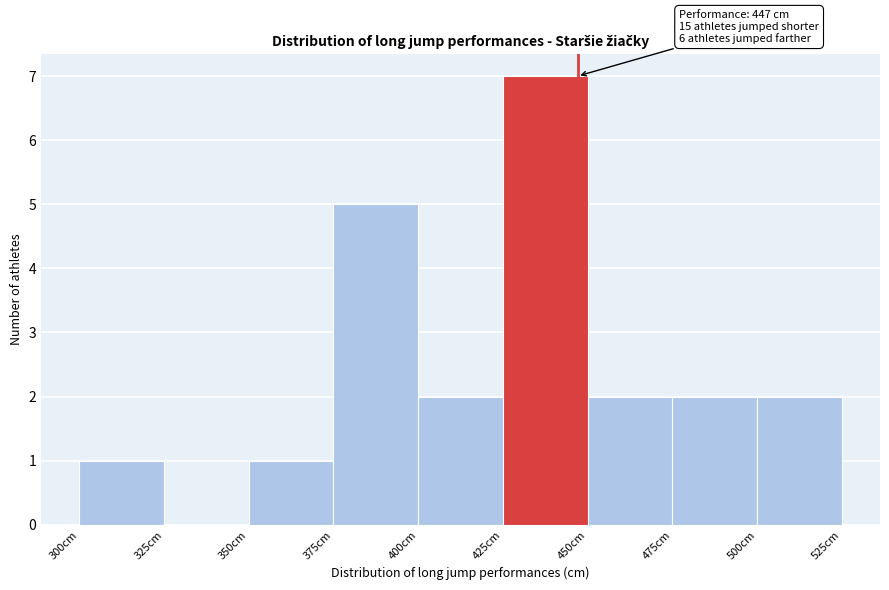

Which range on the x-axis has the tallest bar?

425 to 450